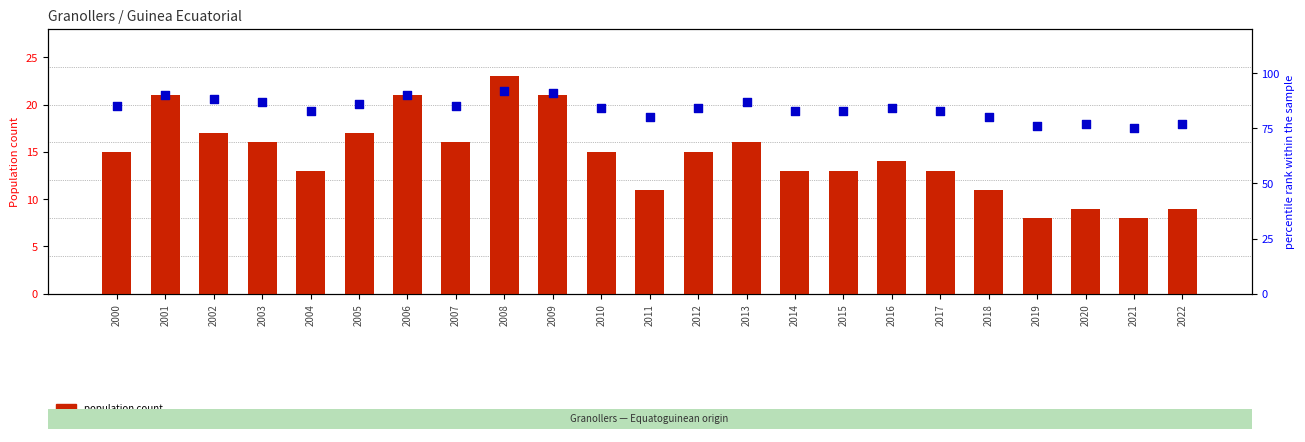

At which category is the sum across all series the highest?

2008